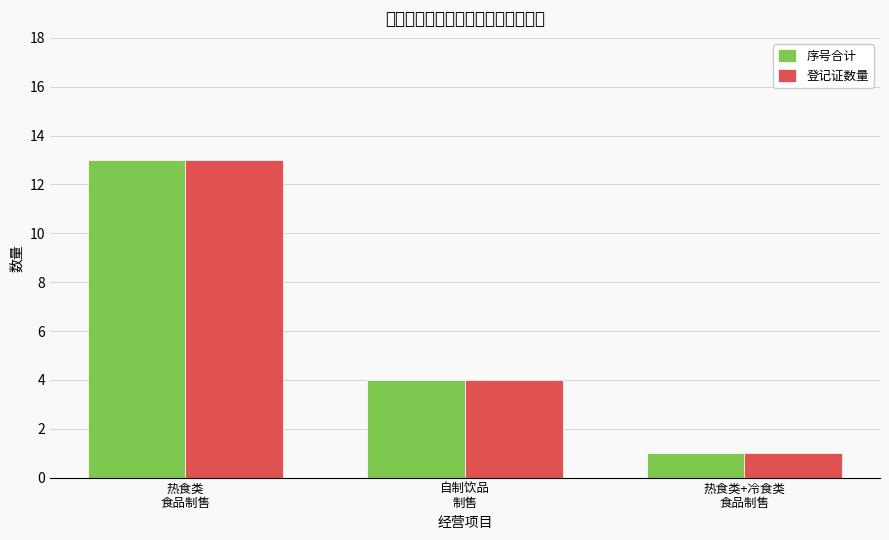

Is the value of 序号合计 at 热食类
食品制售 greater than the value of 登记证数量 at 热食类
食品制售?

No